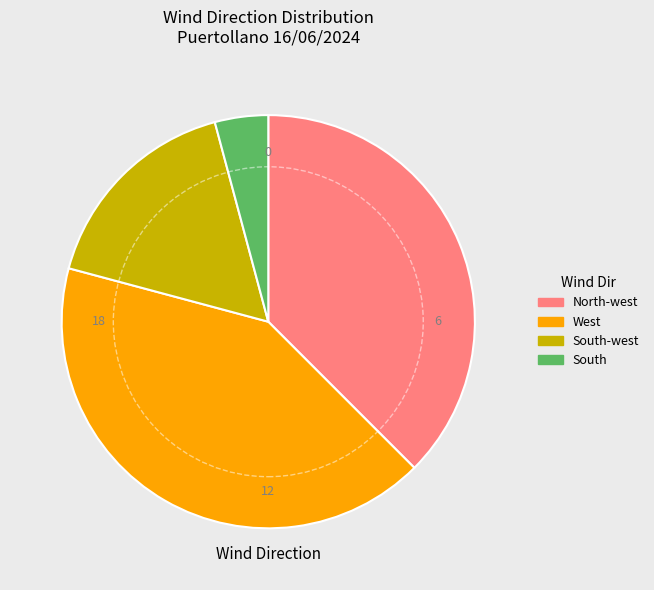

How many slices are in this pie chart?

4